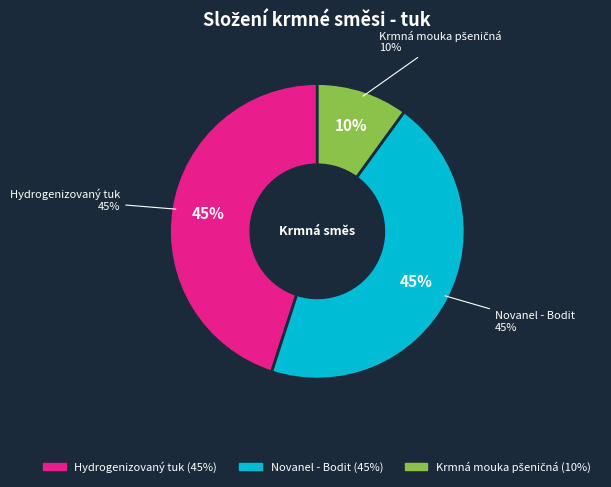

How many segments does this pie chart have?

3